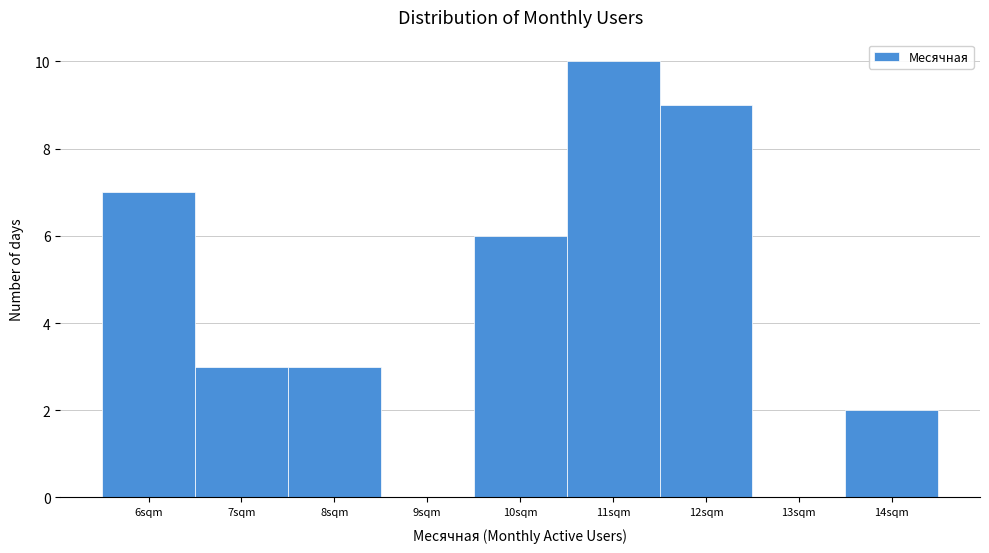

Reading left to right, transcribe this chart: for each bar, give the range it covers on the x-axis and its height. The values are not printed on the chart, so give them approximately, as read against the axis.

5.5 to 6.5: 7
6.5 to 7.5: 3
7.5 to 8.5: 3
8.5 to 9.5: 0
9.5 to 10.5: 6
10.5 to 11.5: 10
11.5 to 12.5: 9
12.5 to 13.5: 0
13.5 to 14.5: 2